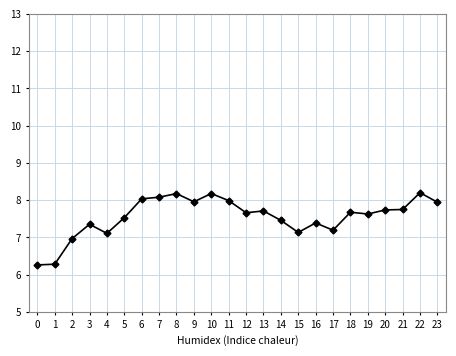

What is the difference between the maximum and minimum values?

1.9